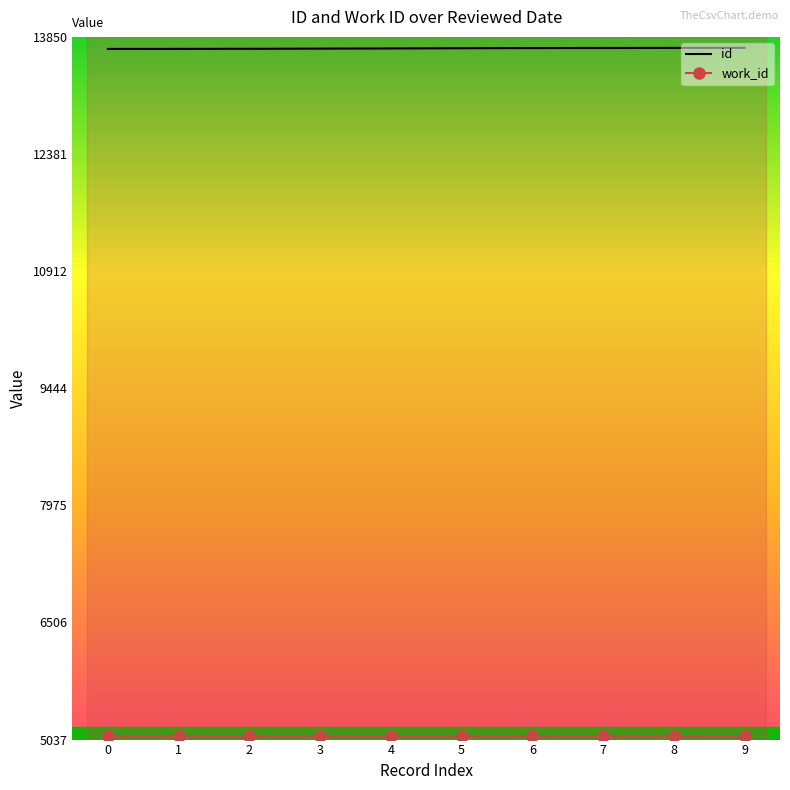

What is the minimum value shown in the chart?

5088